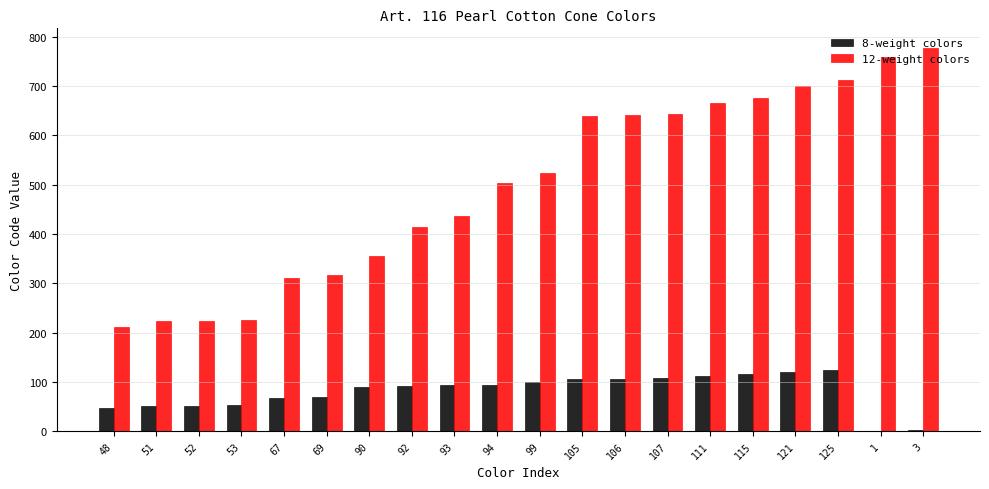

Between 52 and 92, which series saw the biggest shift?

12-weight colors